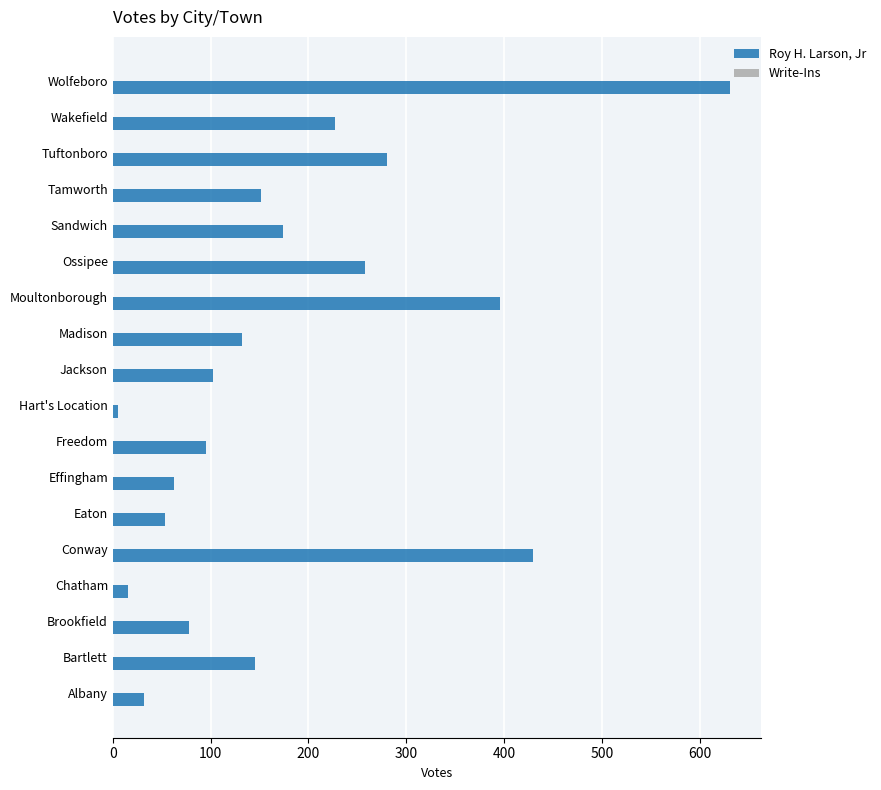

What is the greatest value displayed?

631